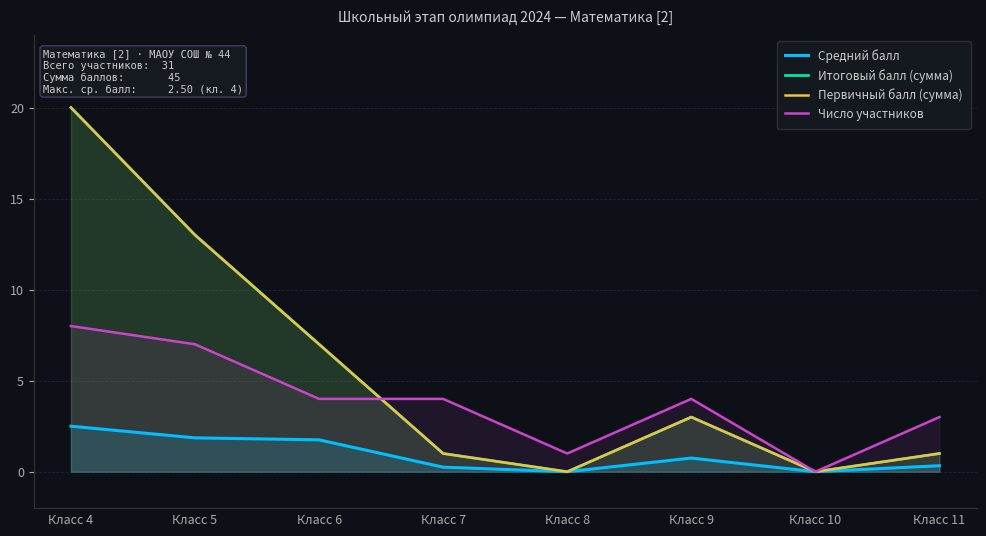

Which series has the largest total across all categories?

Итоговый балл (сумма)